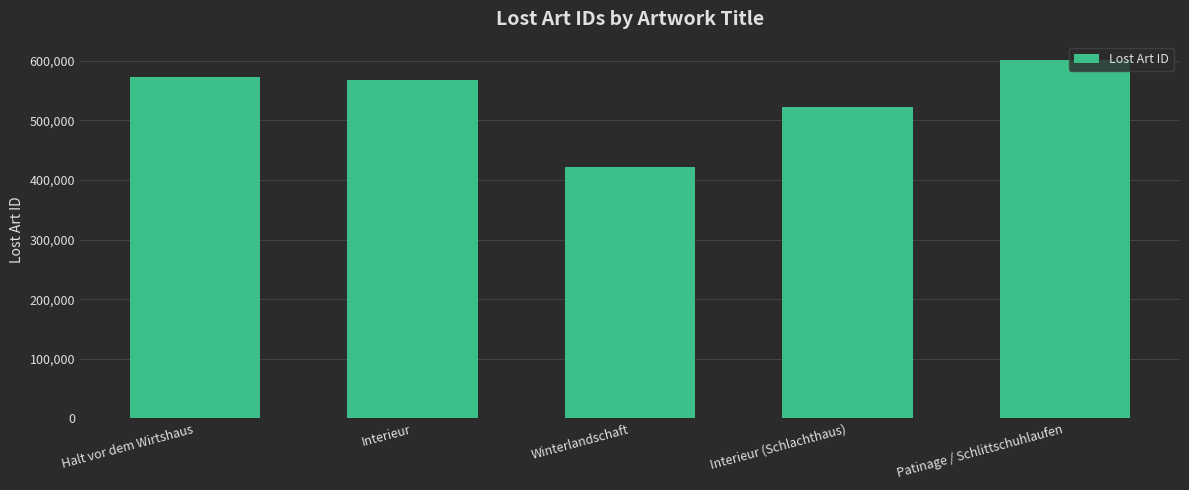

What is the difference between the maximum and minimum values?

180740